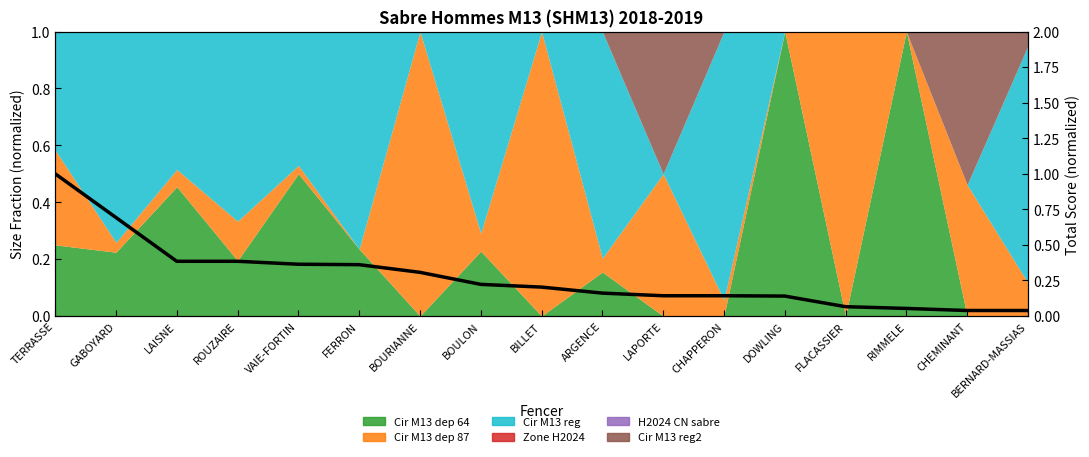

What value does the data have at FERRON?

0.4